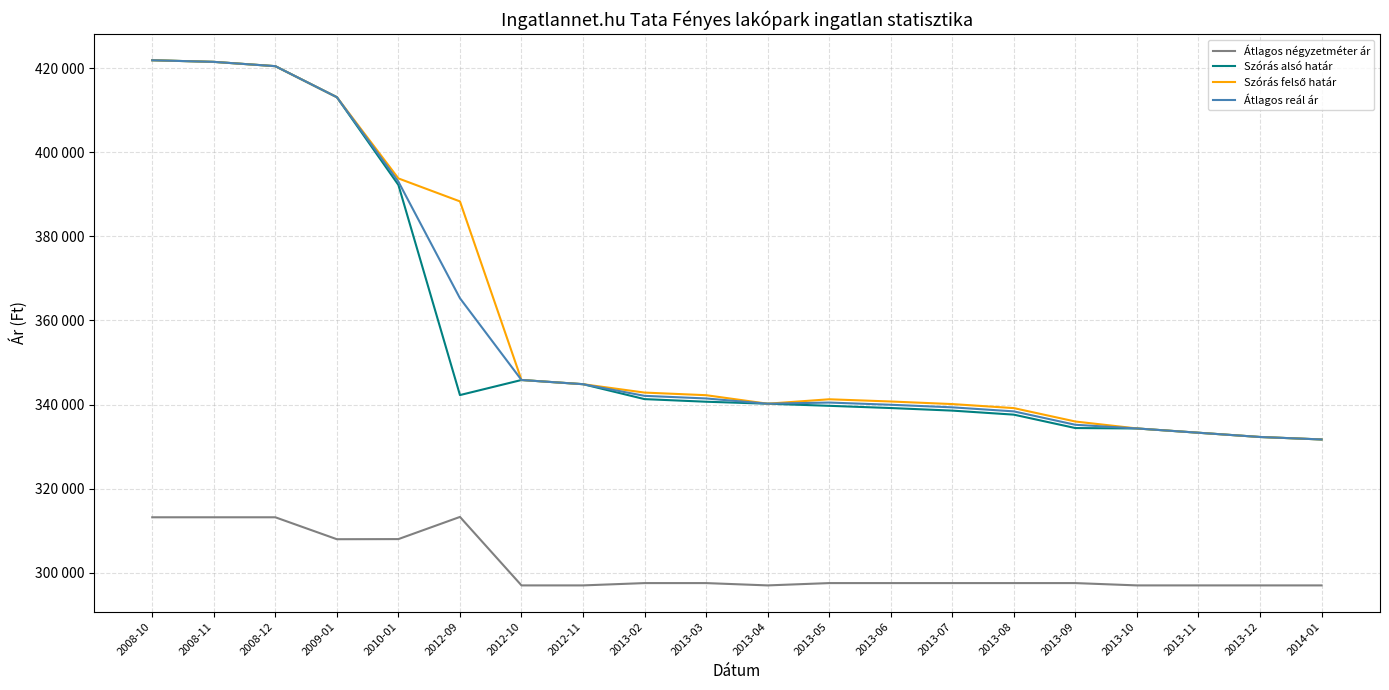

The value of Szórás alsó határ at 2013-02 is 192434. True or false?

False